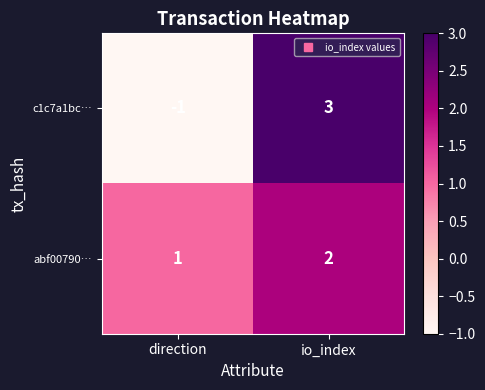

At which label is abf00790… closest to 1?

direction